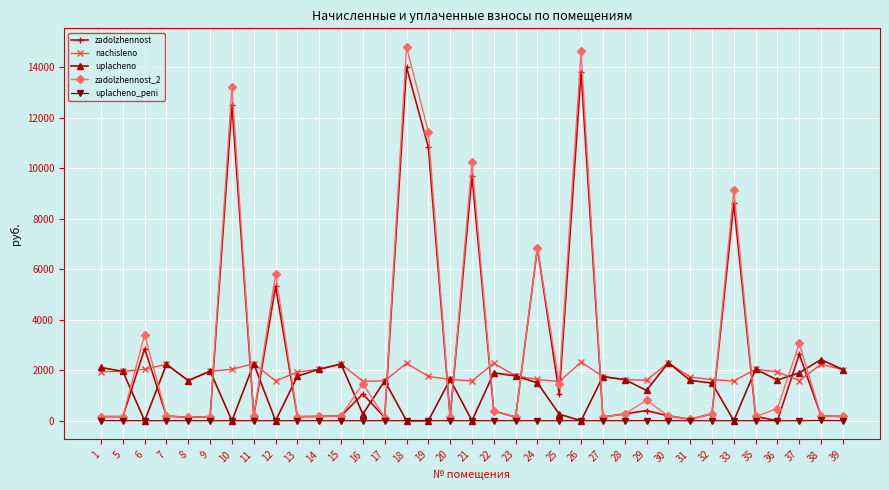

What is the highest value of the uplacheno series?

2421.7